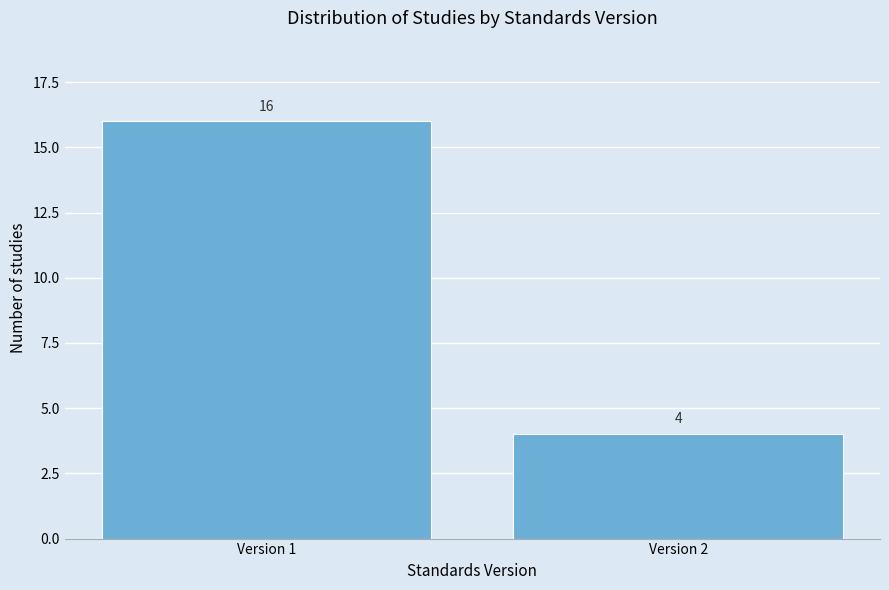

Reading left to right, extract all data points from this chart.

Version 1=16	Version 2=4